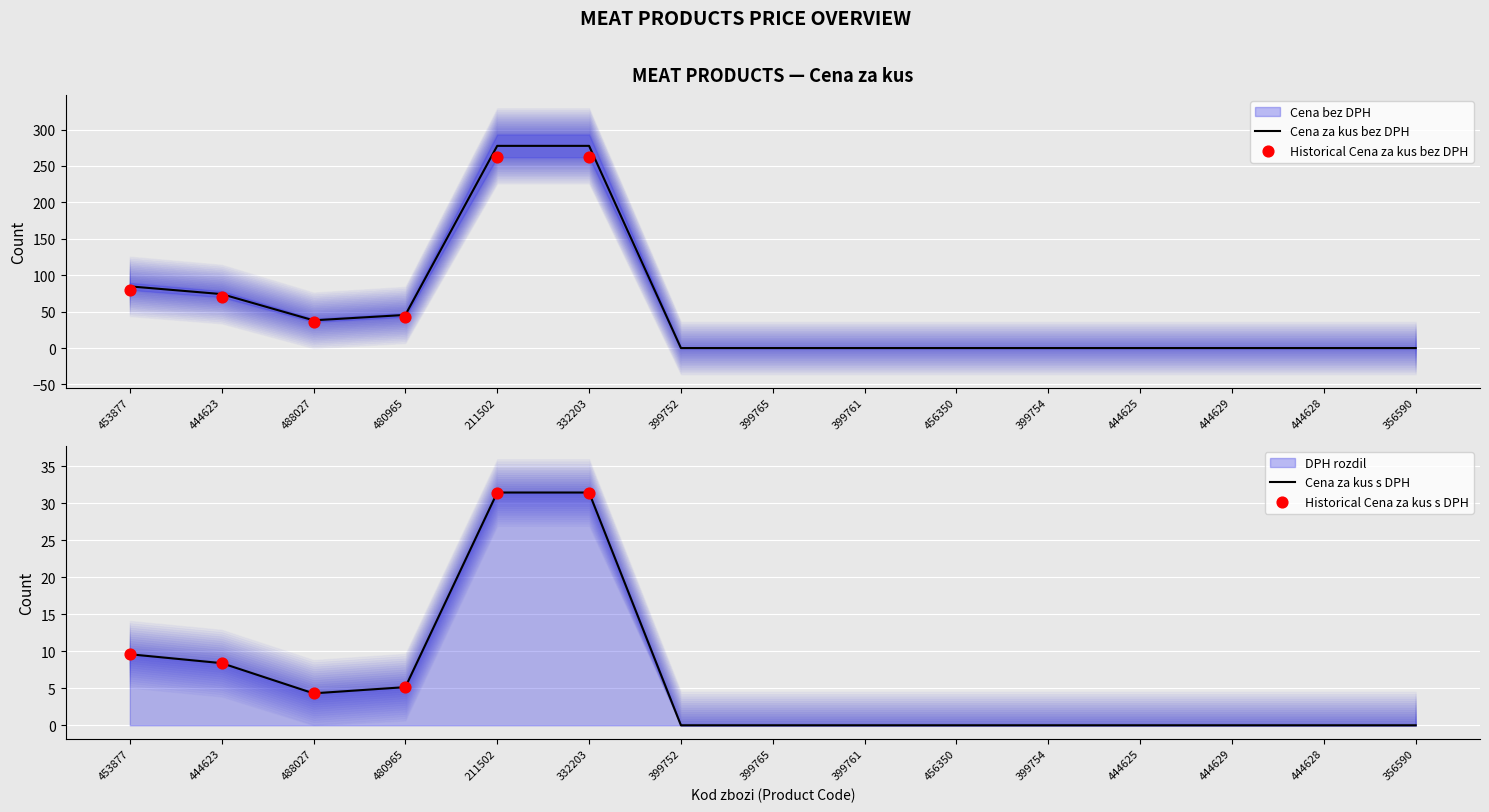

Which series reaches the minimum Y coordinate?

Cena za kus bez DPH